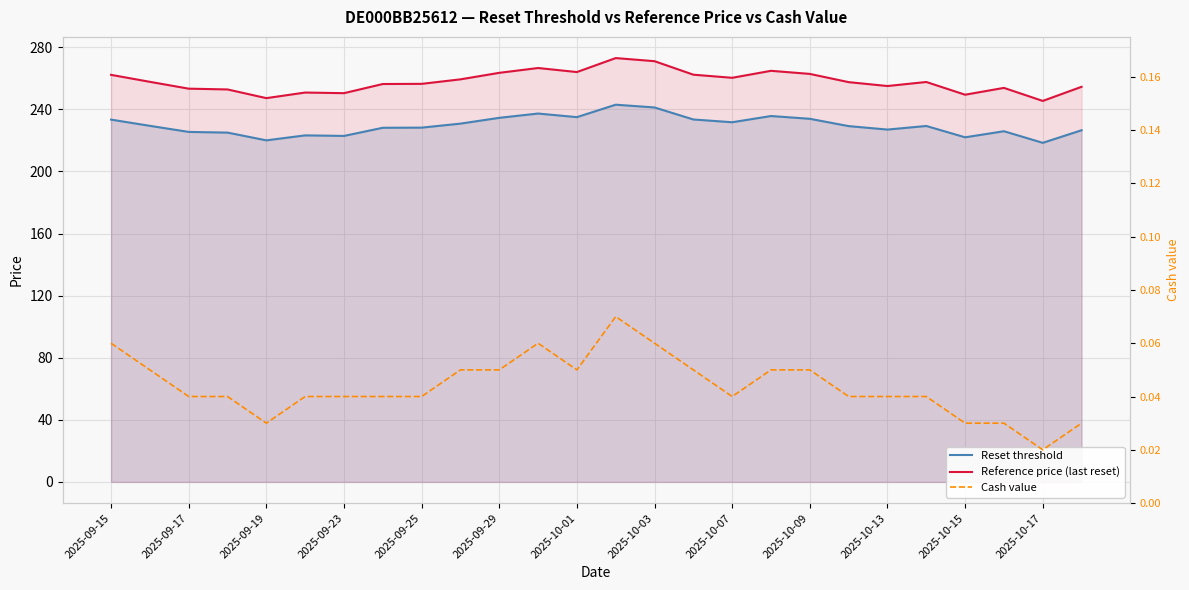

True or false: Reset threshold and Cash value cross at least once.

False